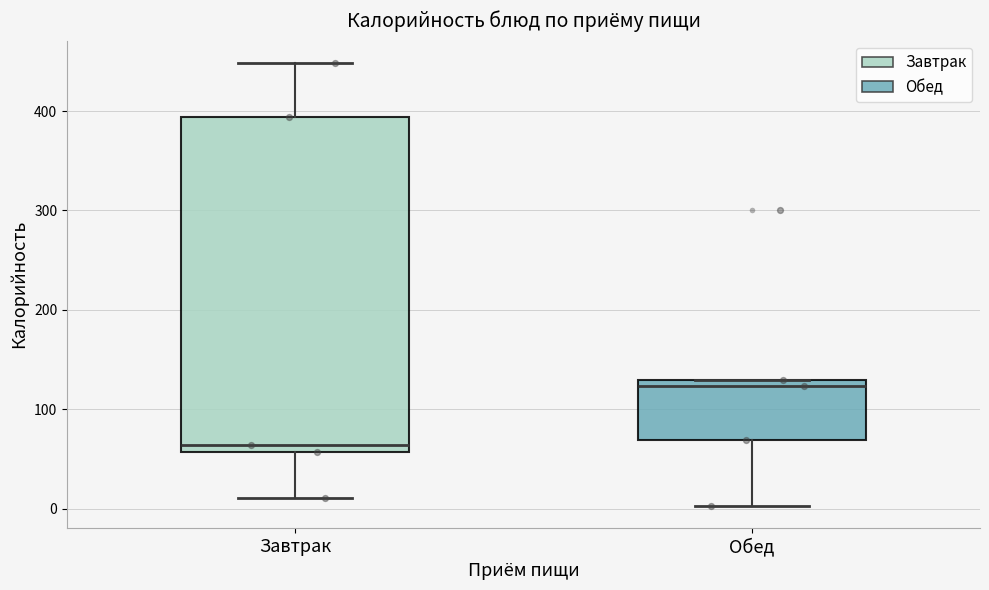

Which box has the lowest median line?

Завтрак